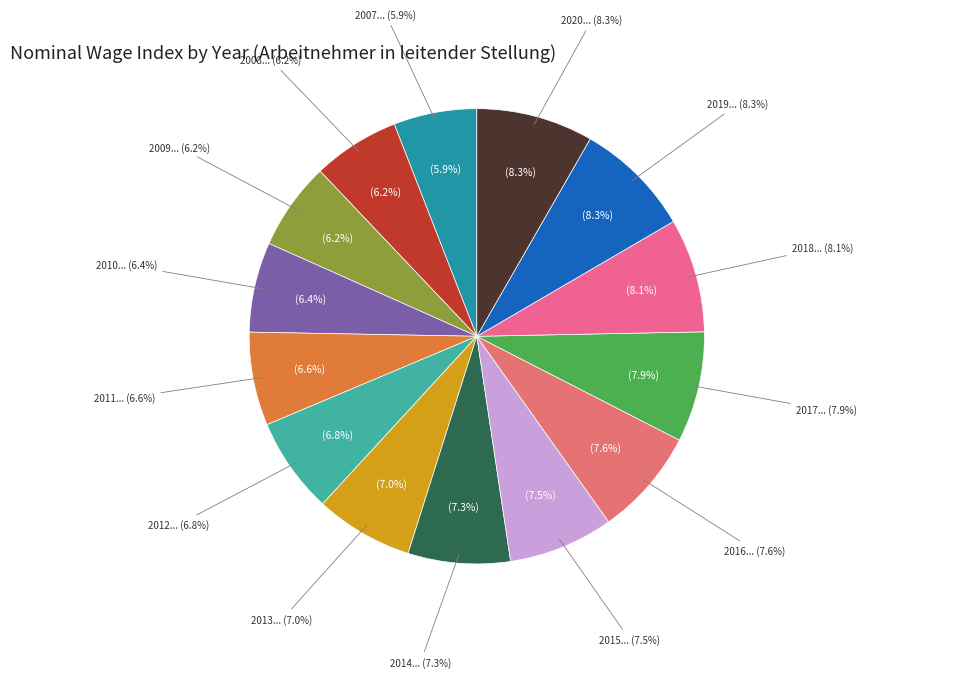

To the nearest percent, what portion does 2007 represent?

6%